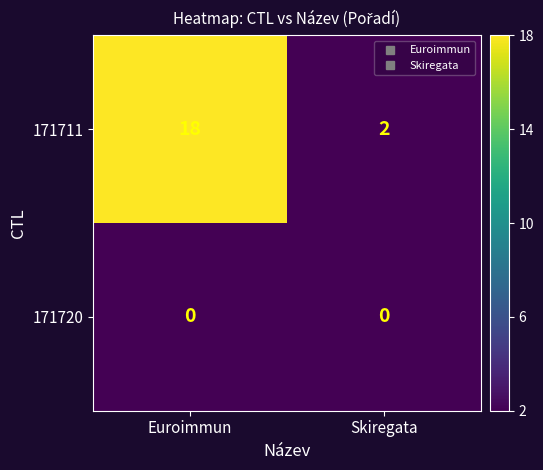

Is the value of 171720 at Skiregata greater than the value of 171711 at Skiregata?

No